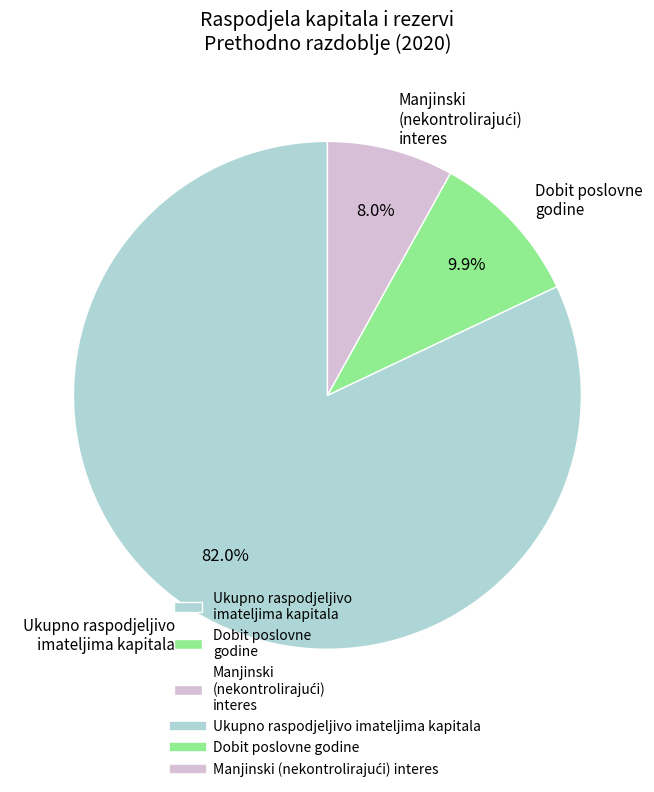

What percentage do Dobit poslovne godine and Ukupno raspodjeljivo imateljima kapitala together represent?

92.0%